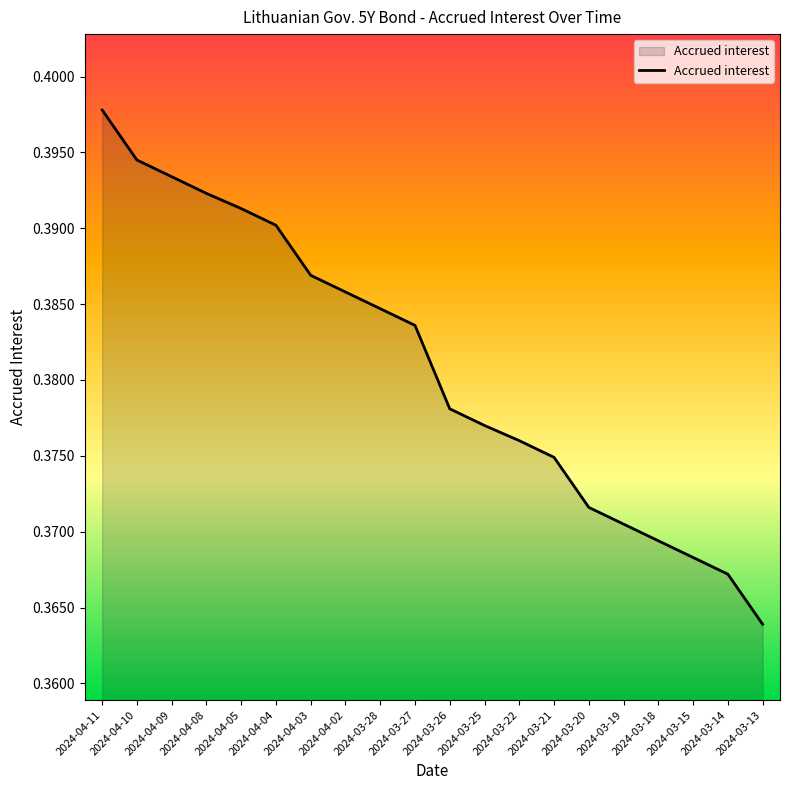

Which label corresponds to the smallest value in the chart?

2024-03-13